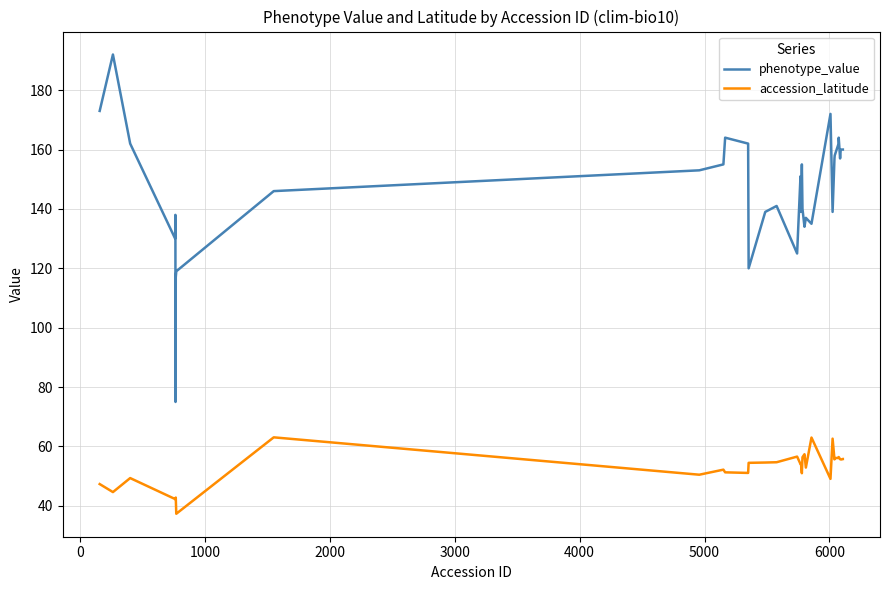

Which series has the largest total across all categories?

phenotype_value